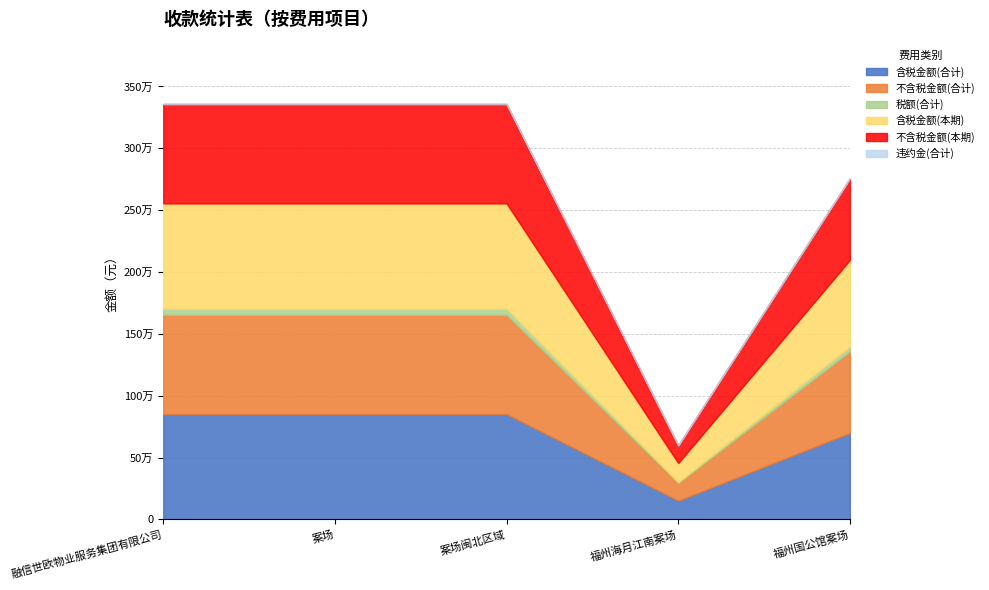

True or false: 违约金(合计) has more than 0 points higher than both neighbors.

False